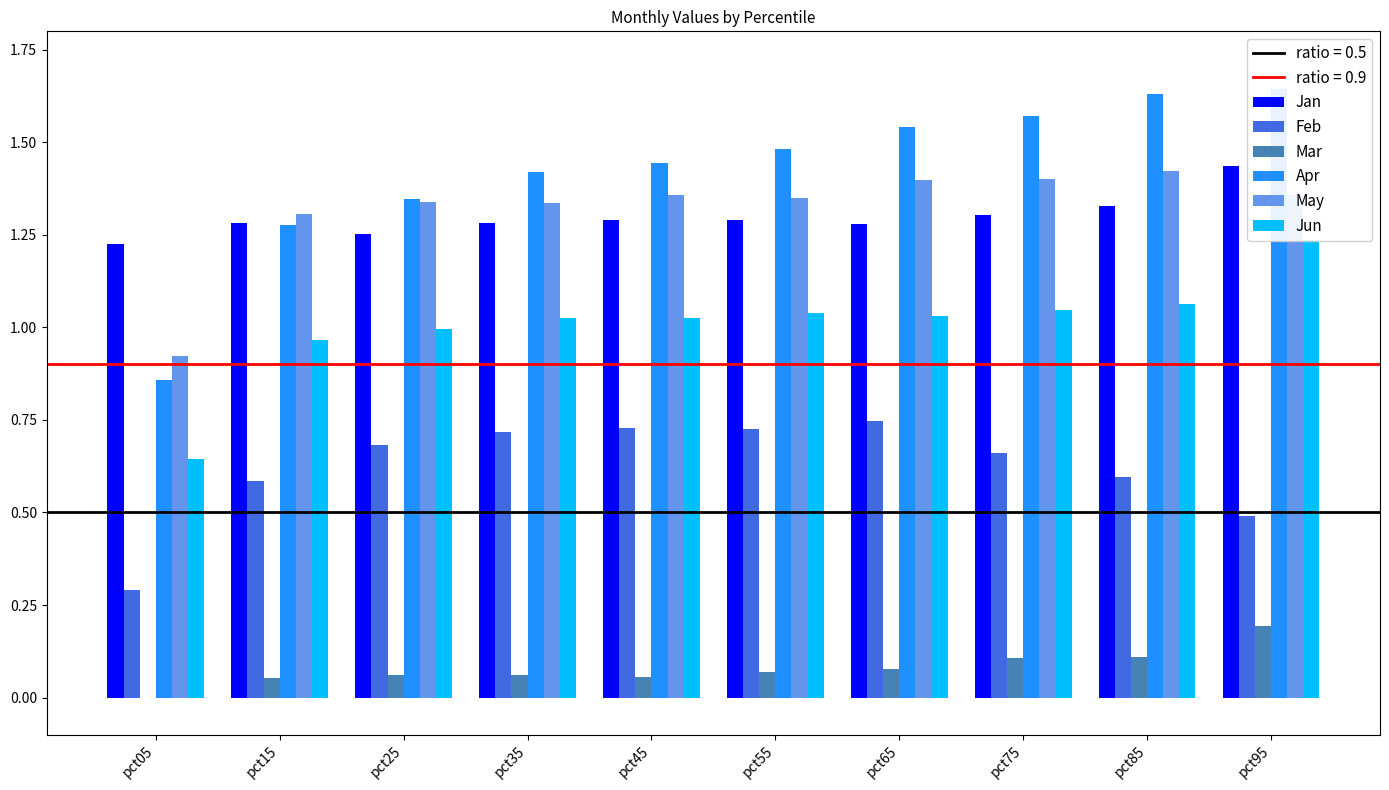

What is the sum of the Jun values at pct65 and pct85?

2.1